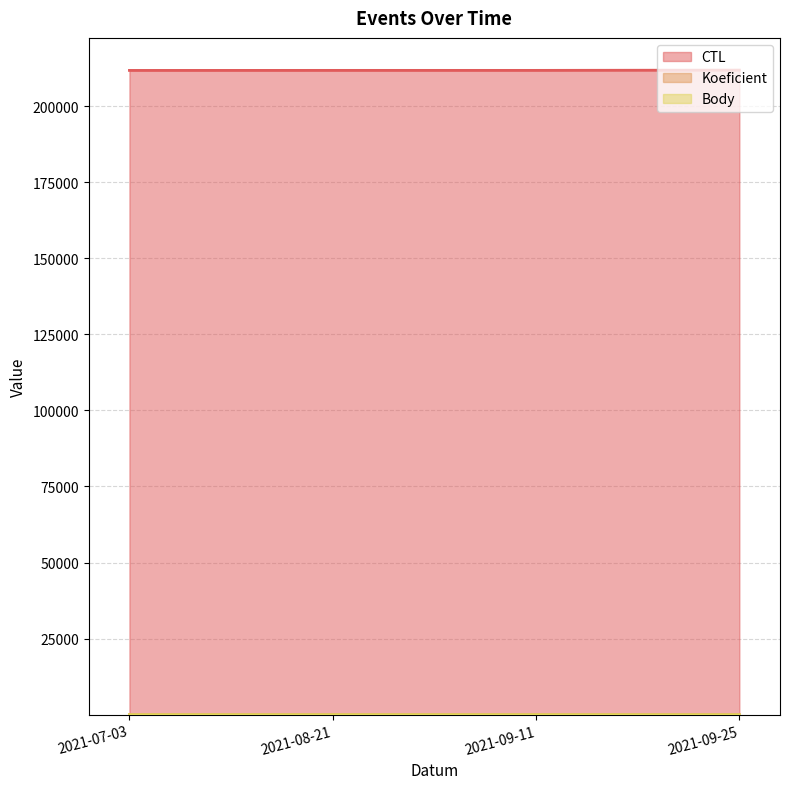

How many lines are shown in the chart?

3